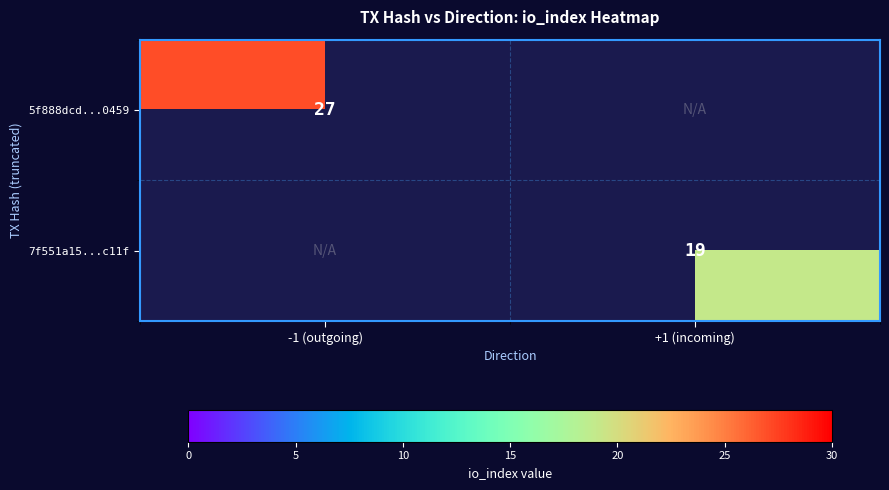

Is it true that 7f551a15...c11f equals 19 at +1 (incoming)?

True